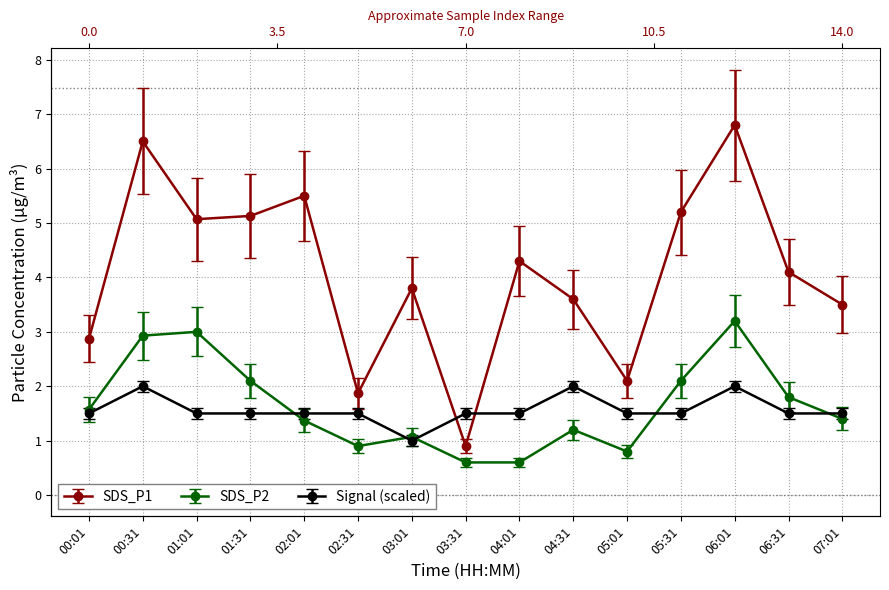

At which category does SDS_P1 reach its first local valley?

01:01